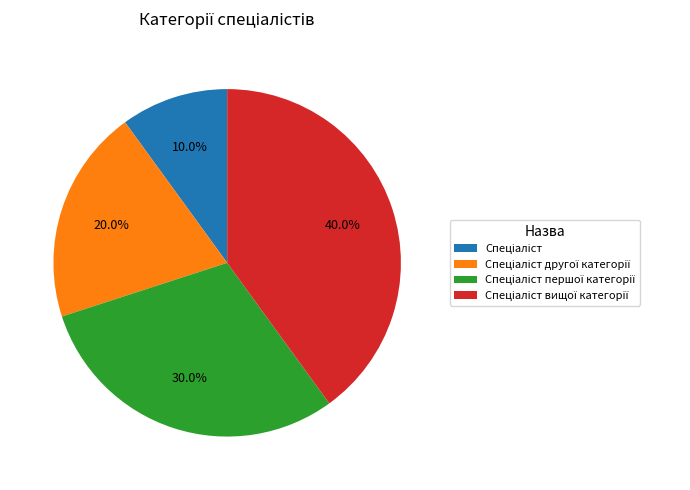

Is there a majority slice in this chart?

No